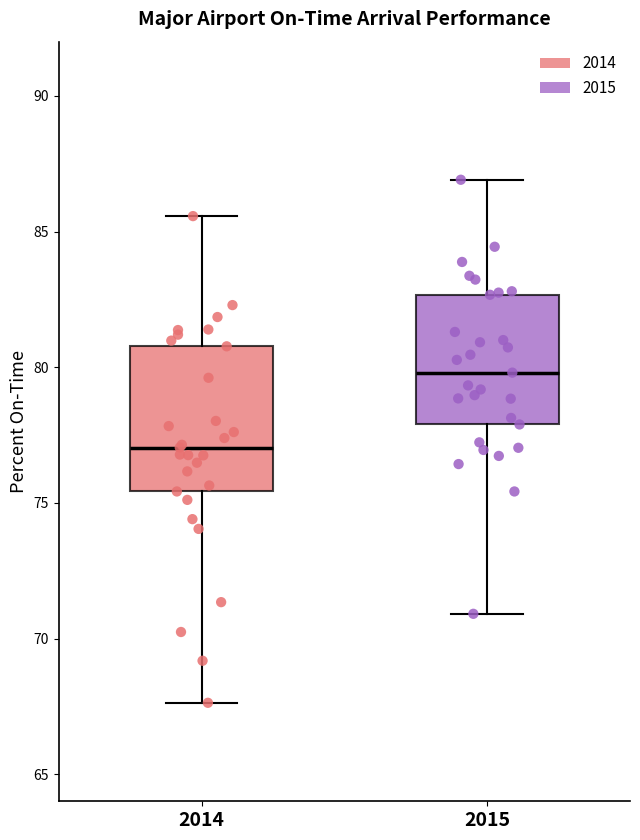

Comparing the boxes themselves (not the whiskers), which one is the tallest?

2014